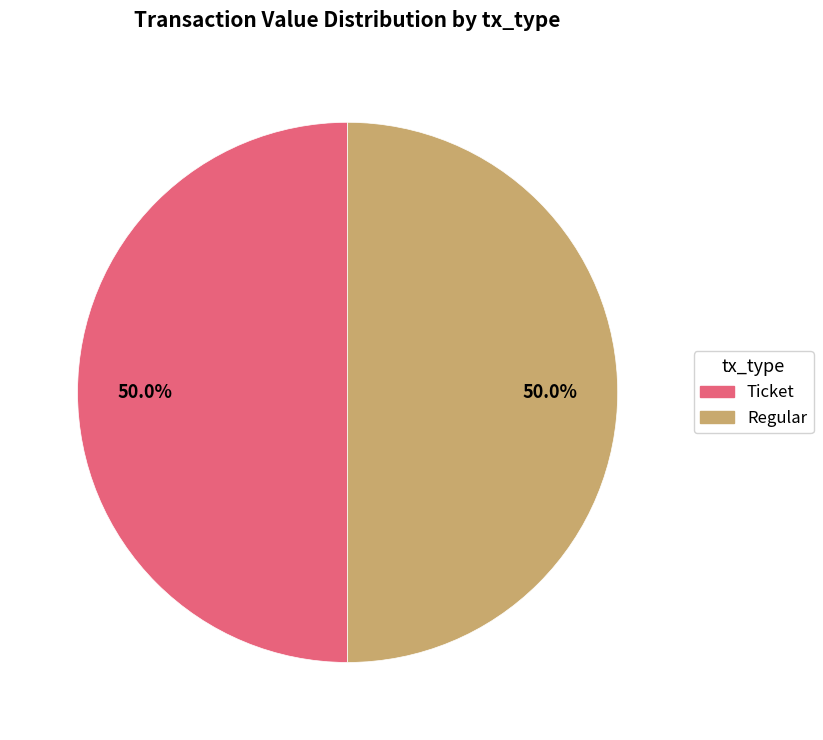

Is the sum of Regular and Ticket greater than half?

Yes